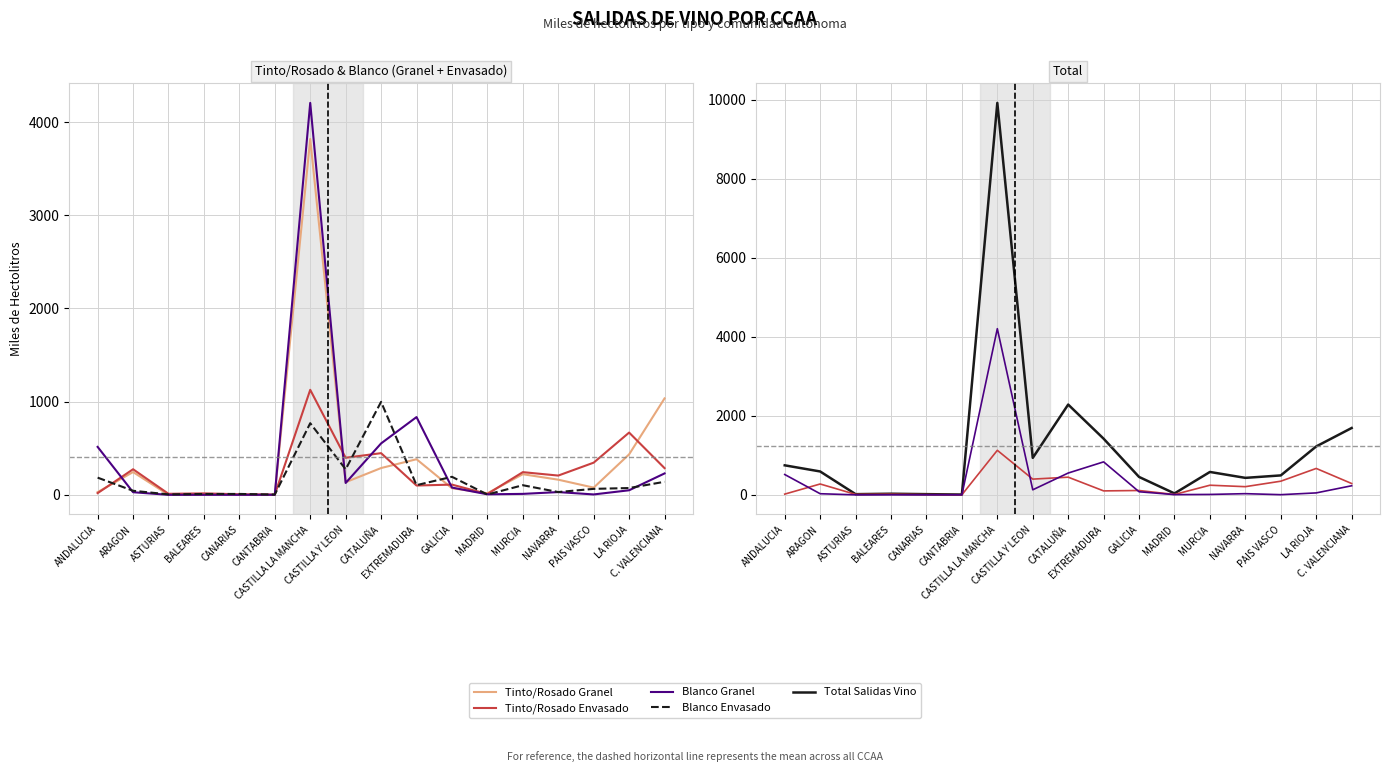

What is the average value of the Tinto/Rosado Granel series?

407.3